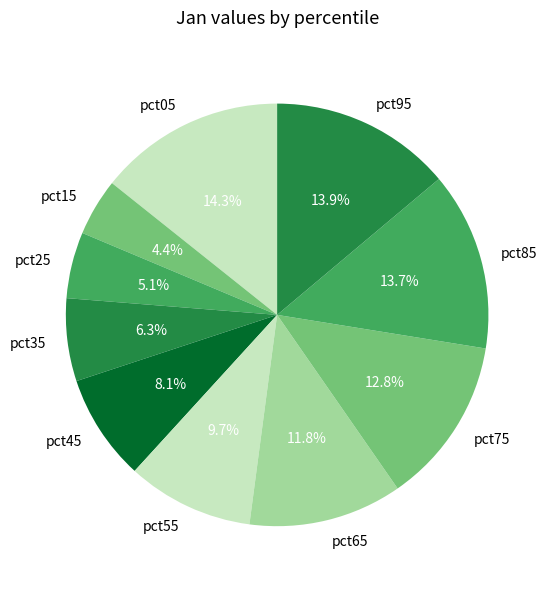

What is the smallest slice in the pie chart?

pct15